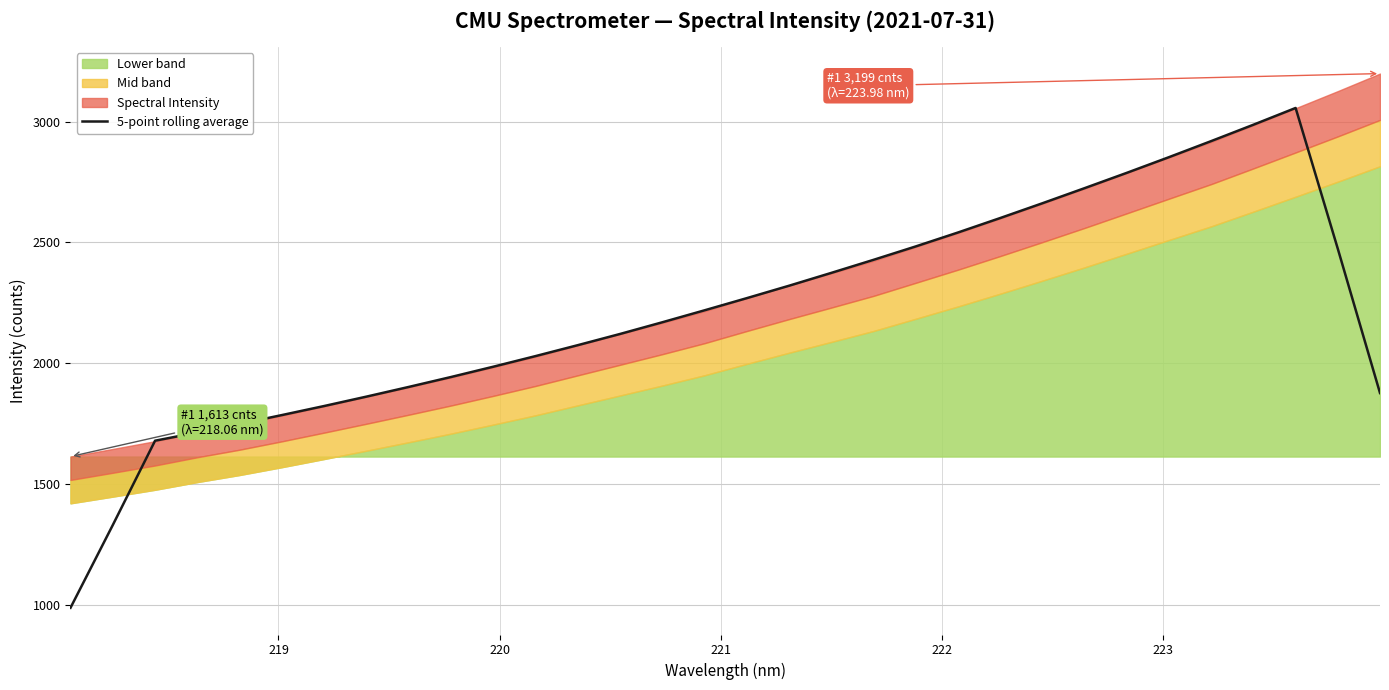

What is the highest value of the 5-point rolling average series?

3056.7